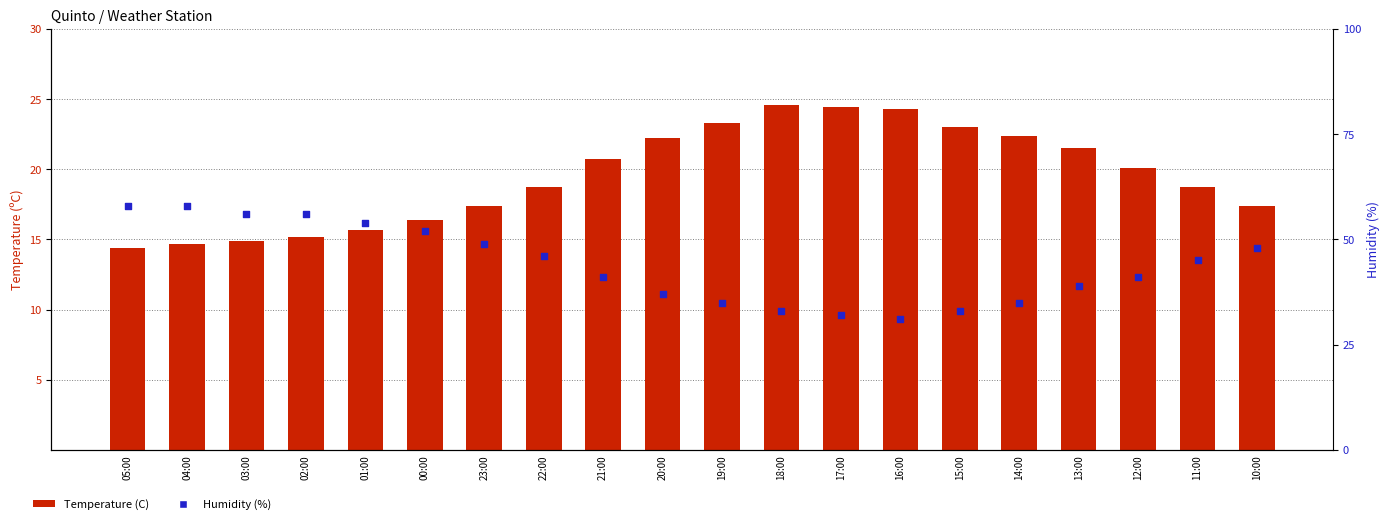

Which series reaches the maximum Y coordinate?

Humidity (%)